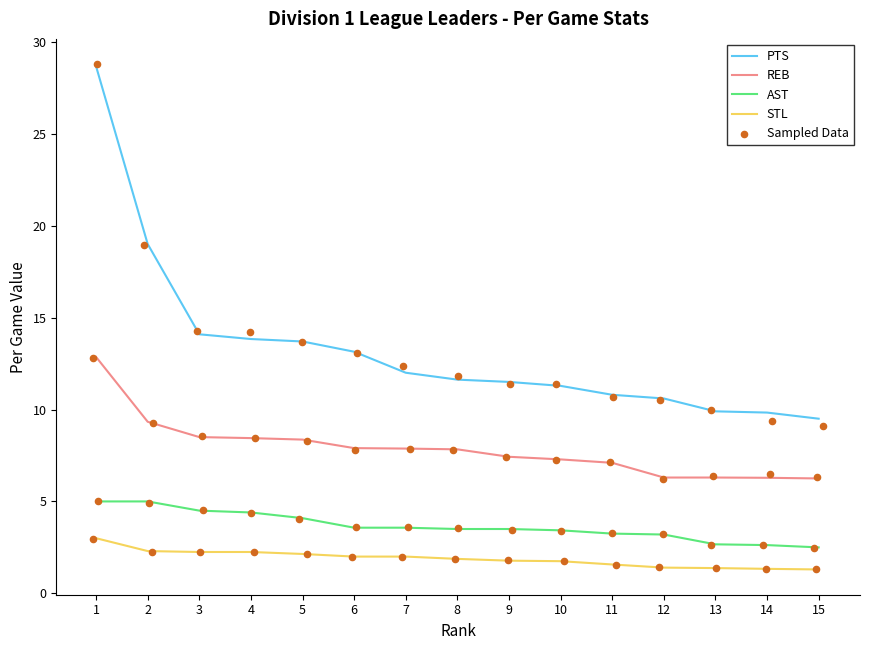

At which category is the sum across all series the highest?

1